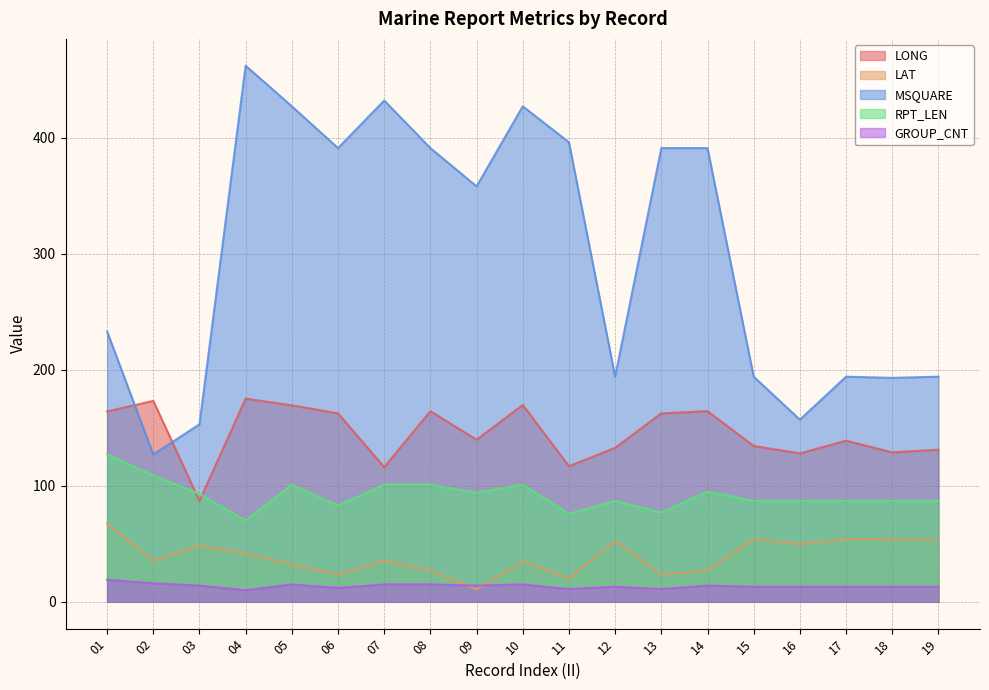

What is the difference between the maximum and minimum values in the LONG series?

88.1